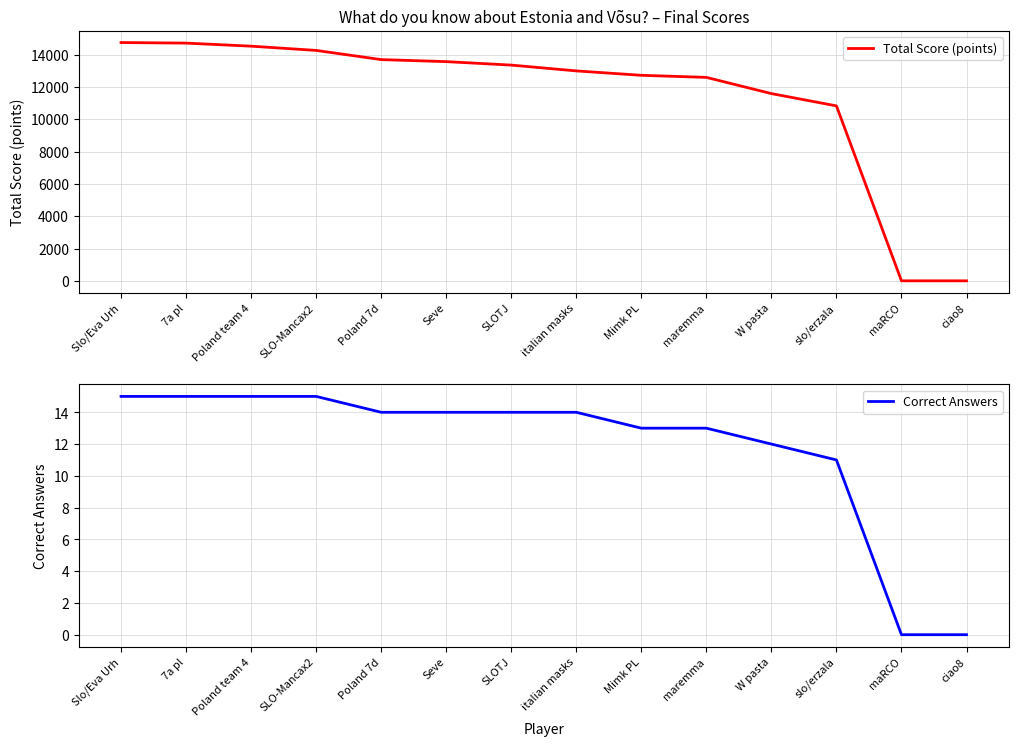

Does the chart have visible grid lines?

Yes